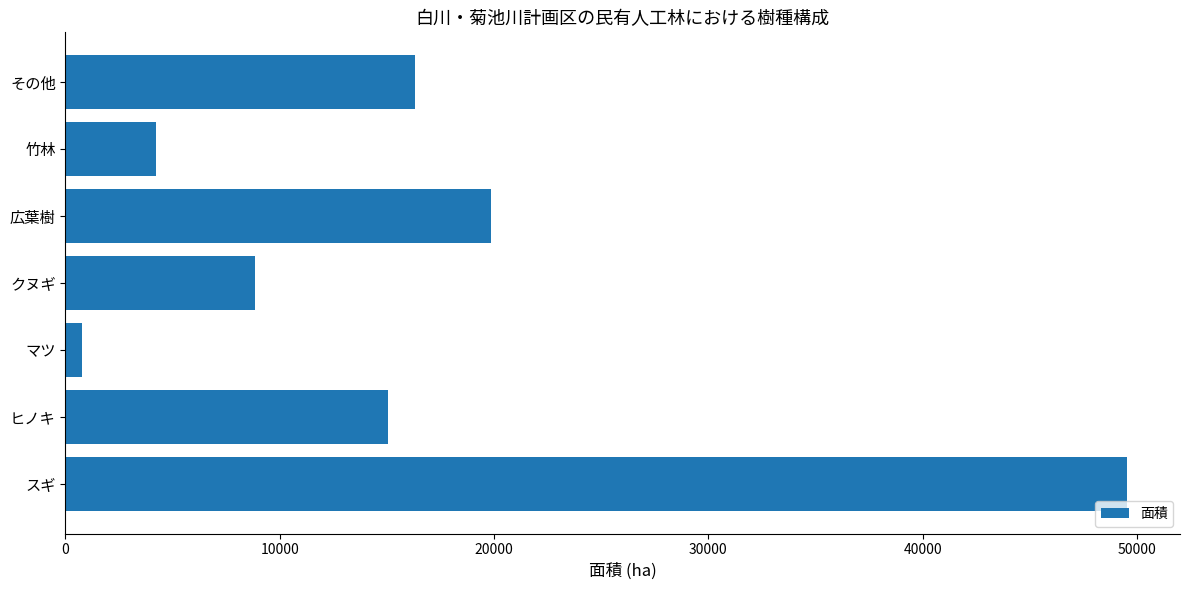

The value at その他 is 16312.6. True or false?

True